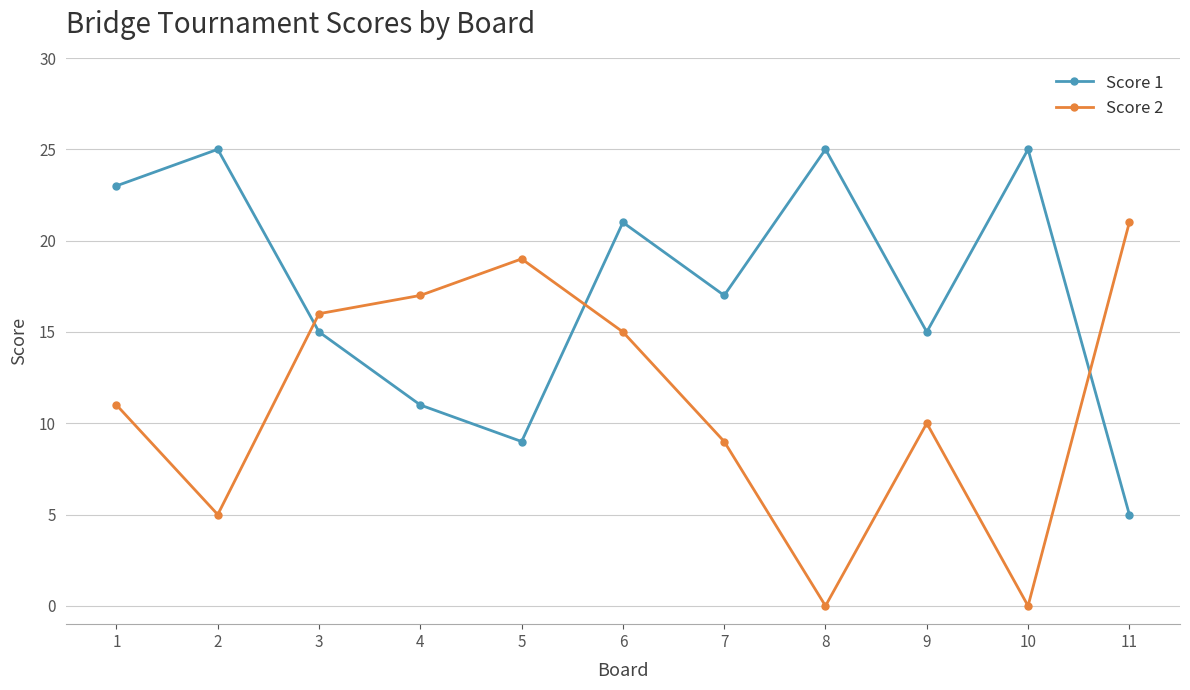

Reading left to right, extract all data points from this chart.

Score 1: 1=23	2=25	3=15	4=11	5=9	6=21	7=17	8=25	9=15	10=25	11=5
Score 2: 1=11	2=5	3=16	4=17	5=19	6=15	7=9	8=0	9=10	10=0	11=21